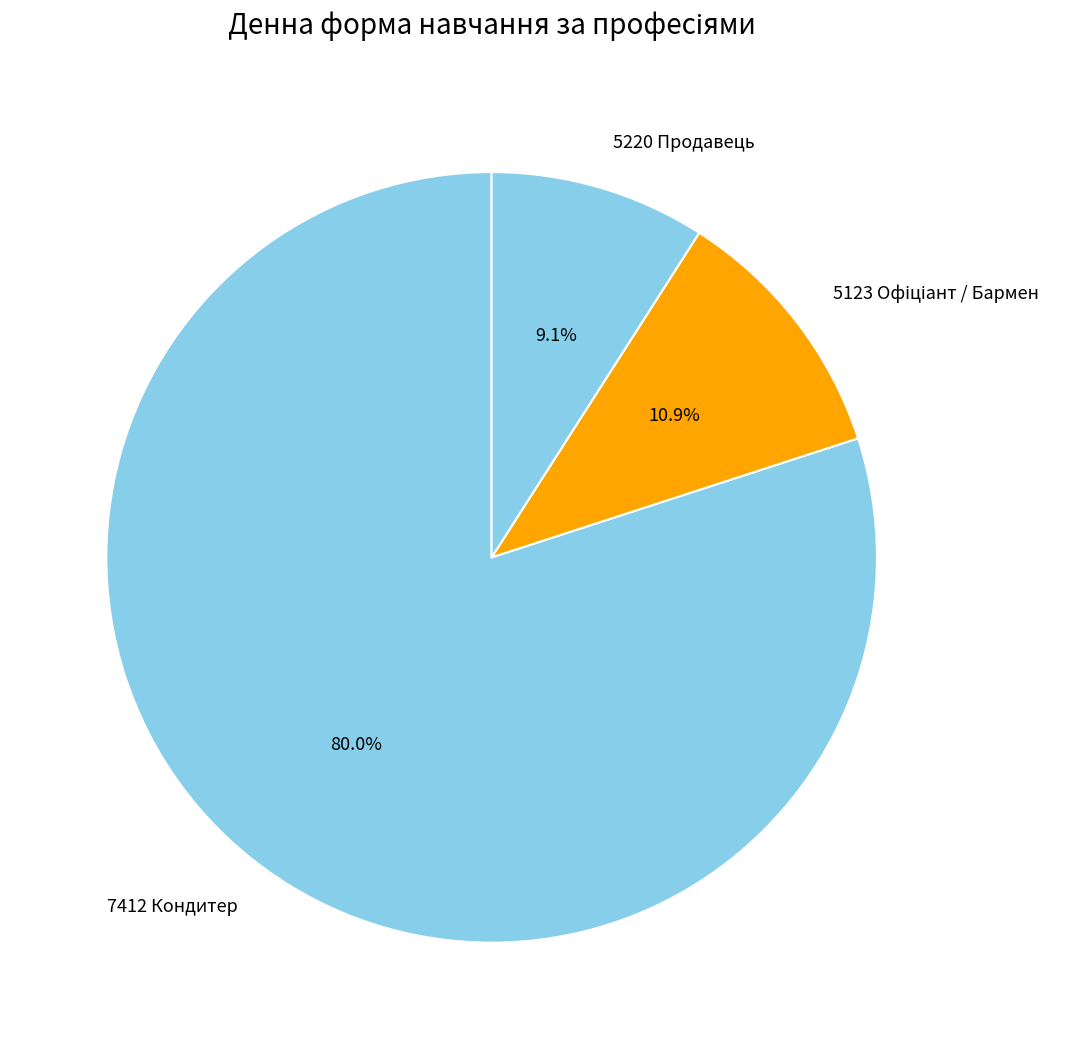

How many segments does this pie chart have?

3